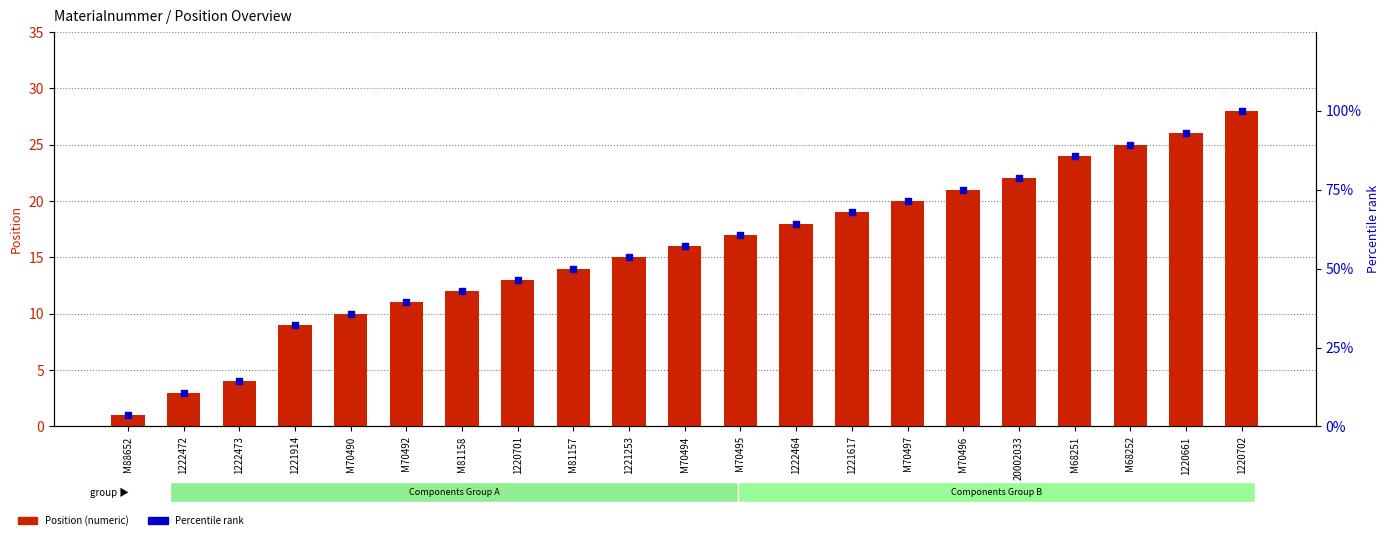

Which series has the largest Y range (max minus min)?

Percentile rank